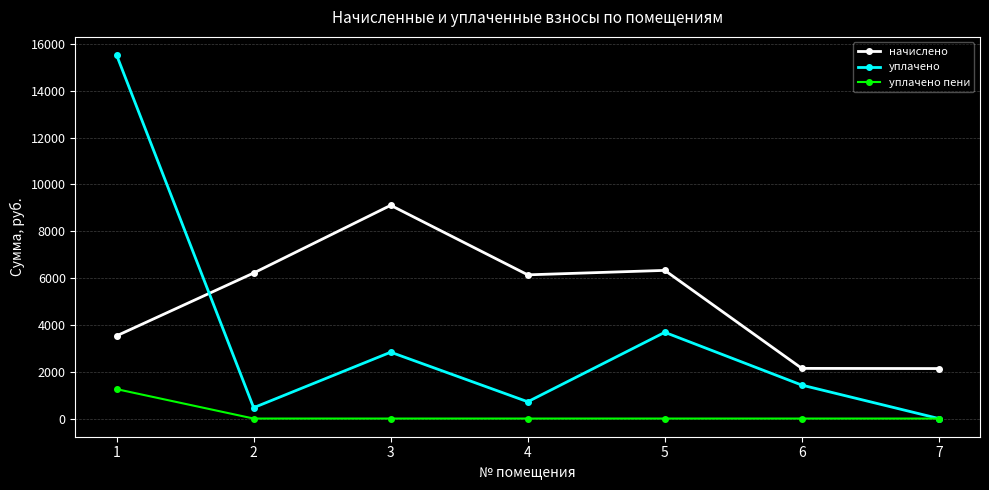

What is the sum of all начислено values?

35594.6